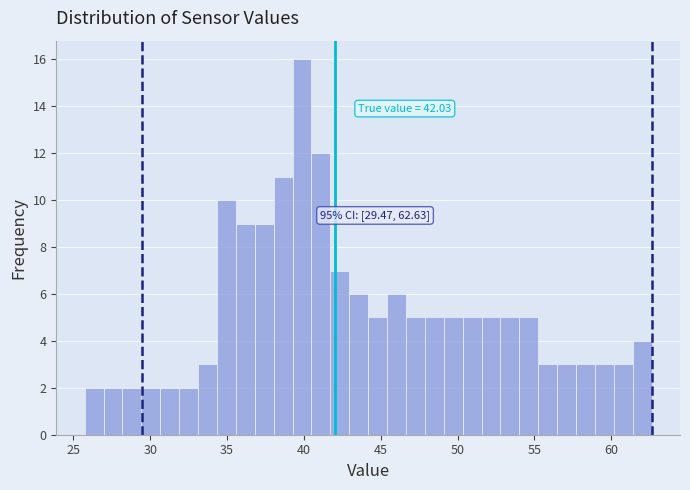

Around what value on the x-axis is the tallest bar? Give the approximate position of its centre, as read against the axis.

40.0